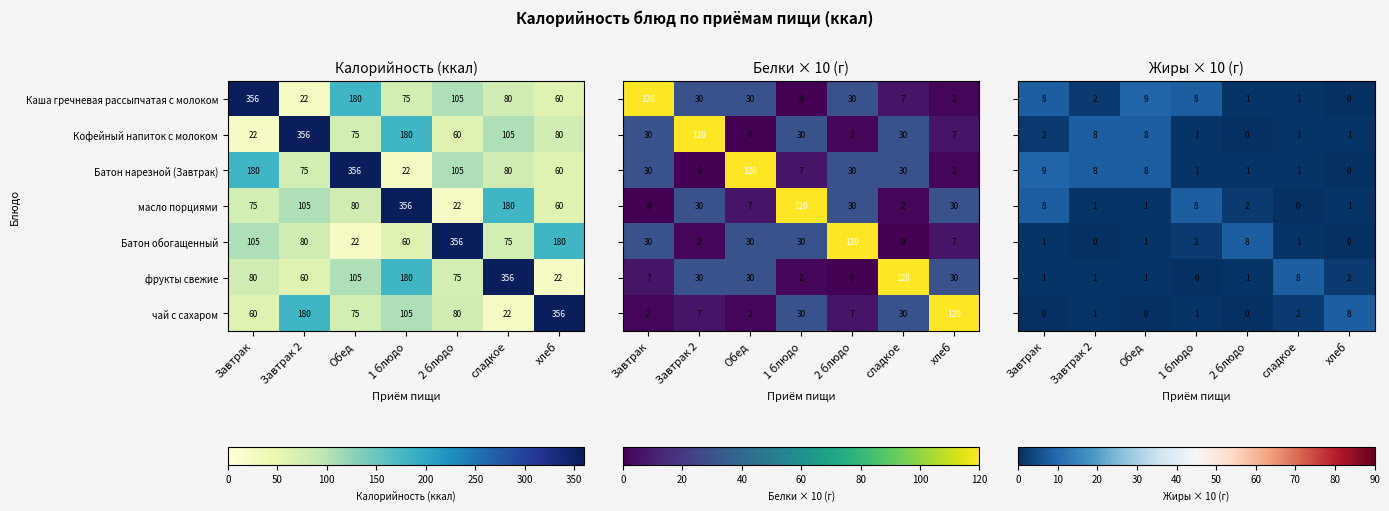

What is the difference between the фрукты свежие values at хлеб and сладкое?

334